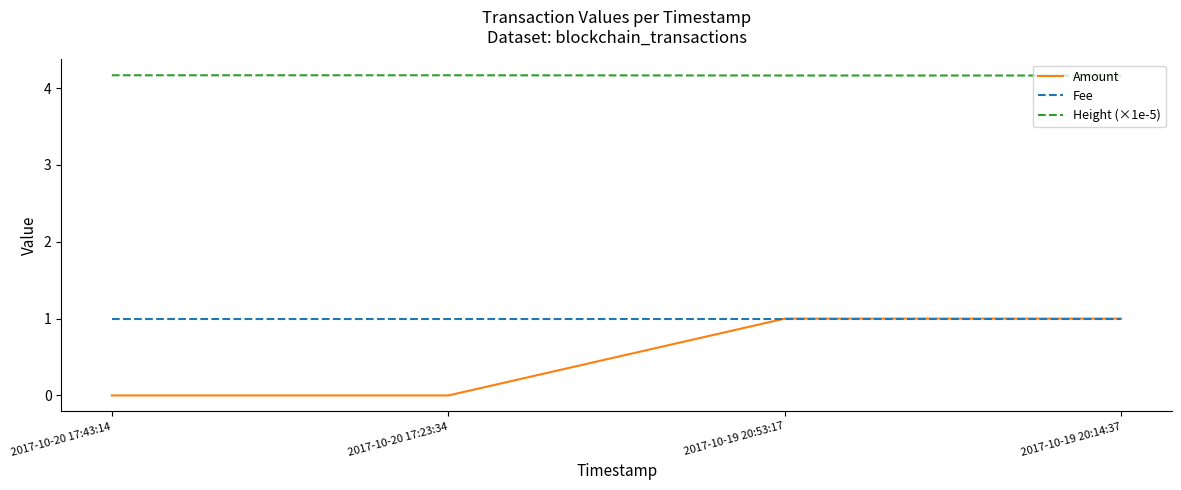

Reading left to right, transcribe all the data shown in this chart.

Amount: 0.0	0.0	1.0	1.0
Fee: 1.0	1.0	1.0	1.0
Height (×1e-5): 4.2	4.2	4.2	4.2